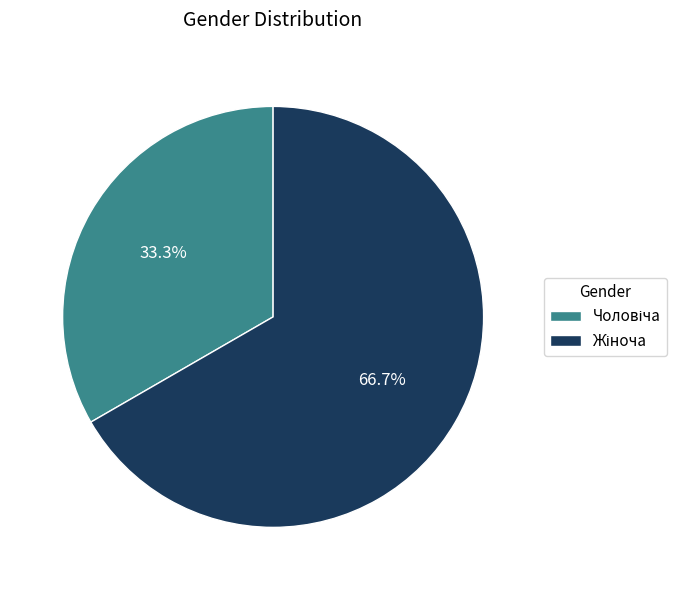

Is there a majority slice in this chart?

Yes